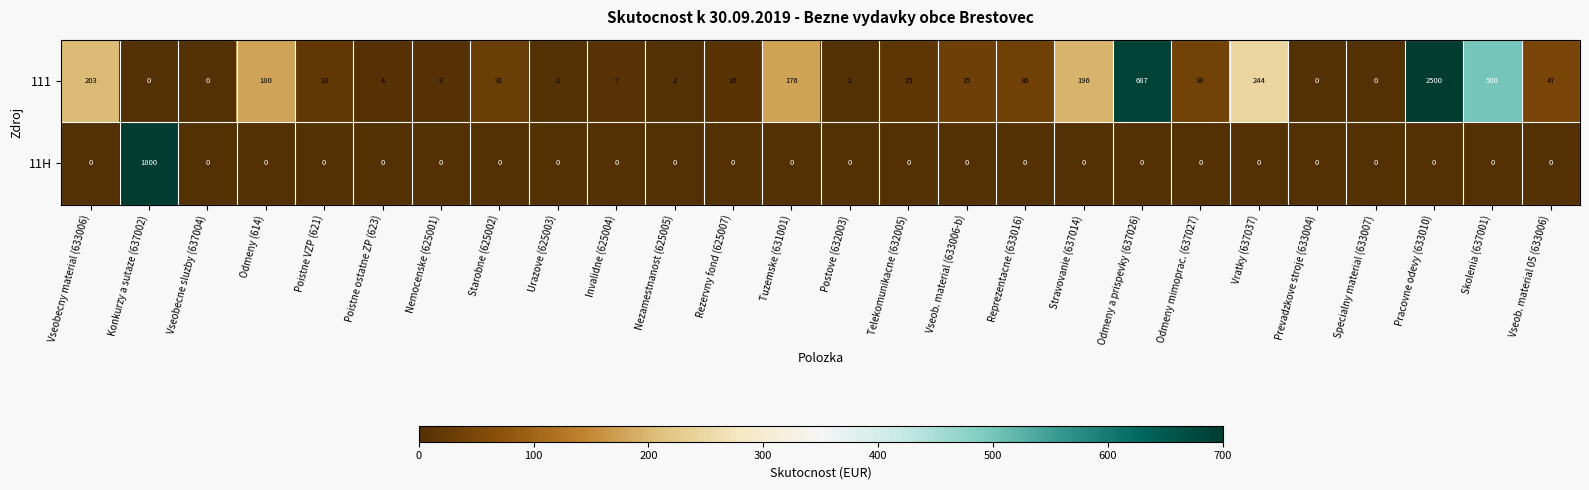

The value of 11H at Konkurzy a sutaze (637002) is 1800. True or false?

True